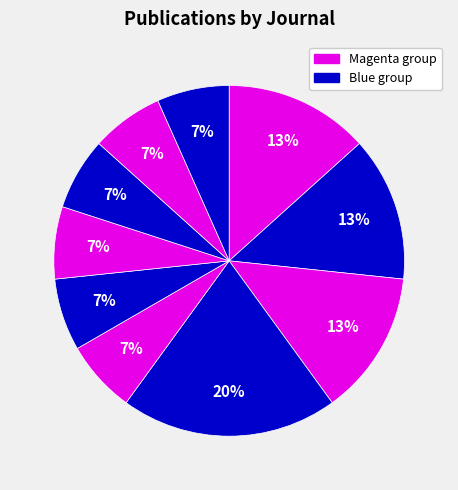

How many slices are in this pie chart?

10